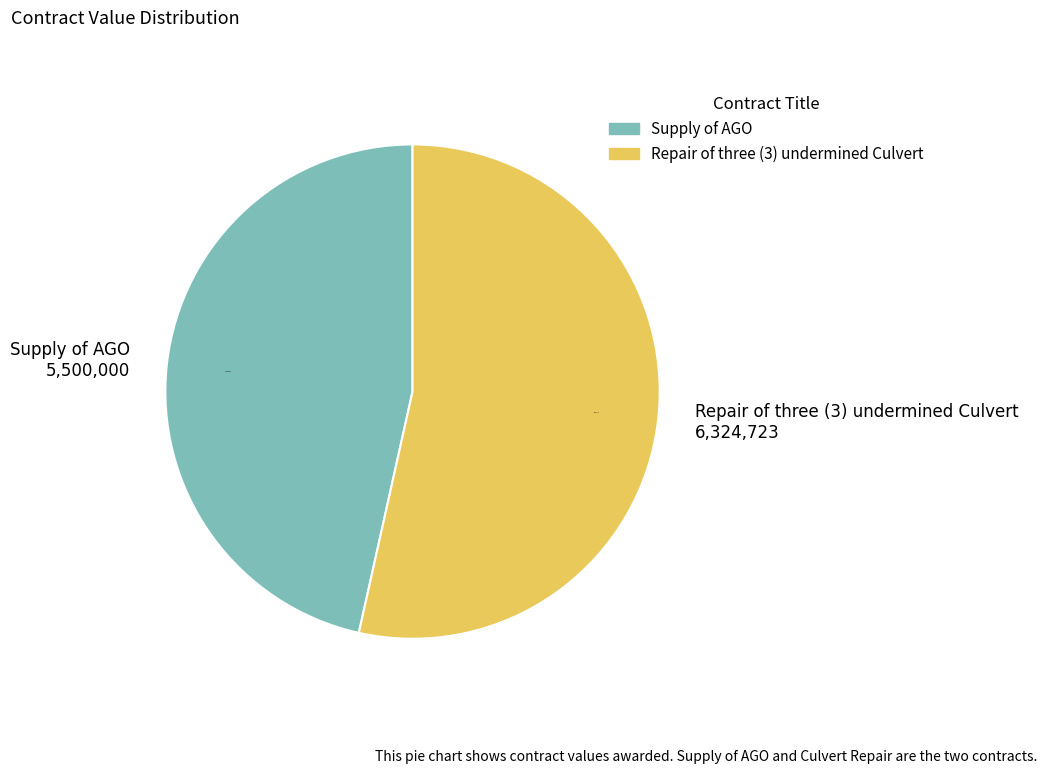

How many segments does this pie chart have?

2